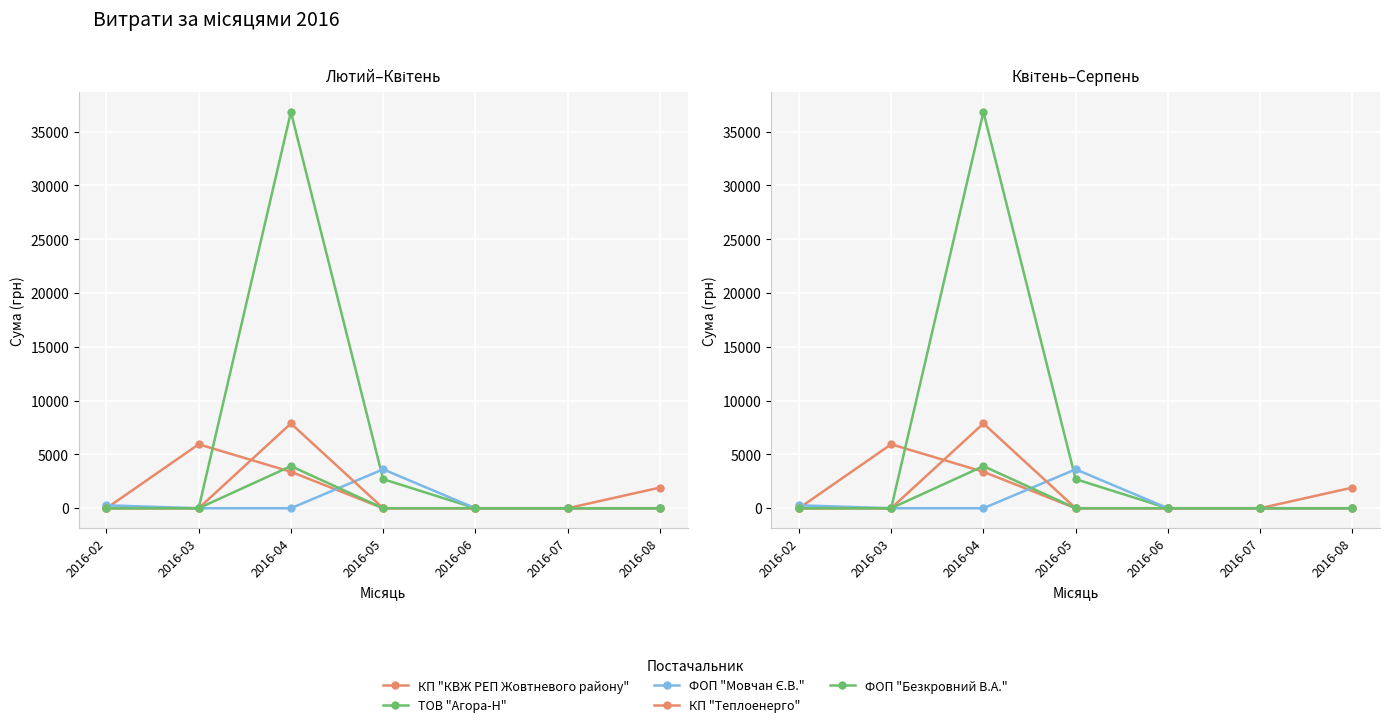

At how many categories does at least one series exceed 5476?

2